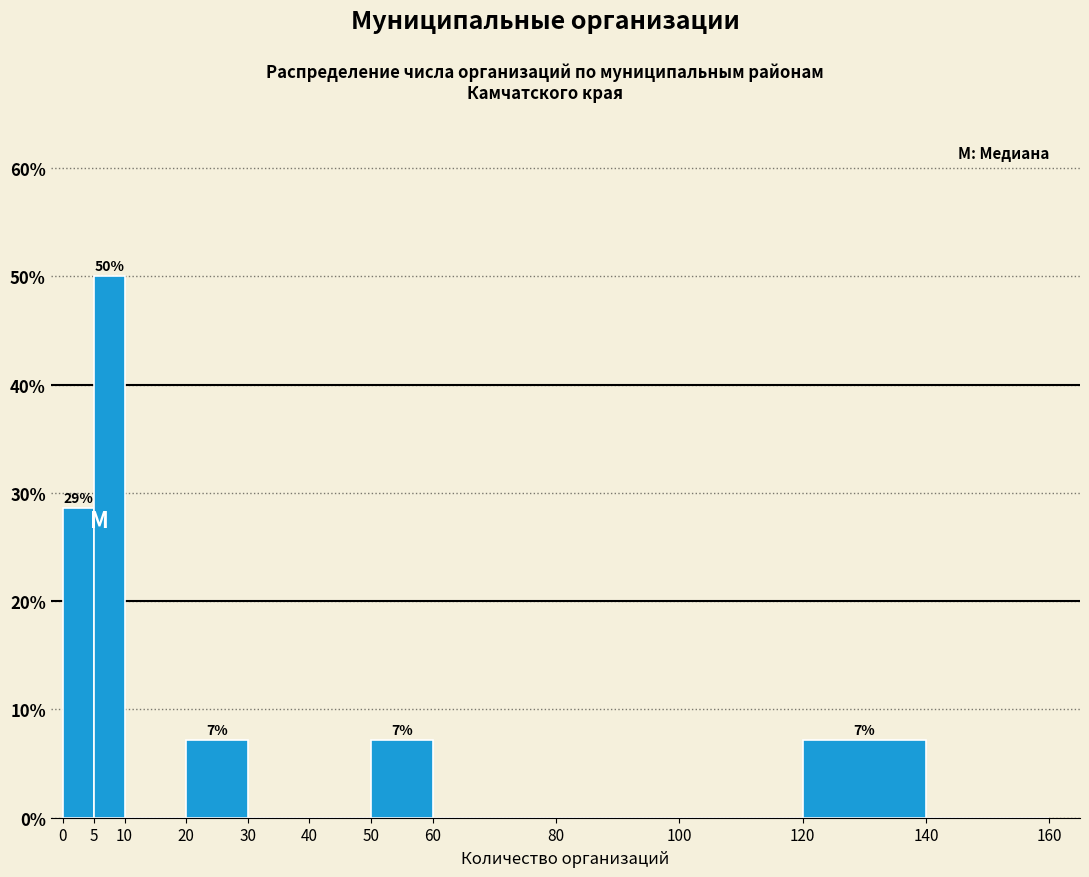

Which range on the x-axis has the tallest bar?

5 to 10